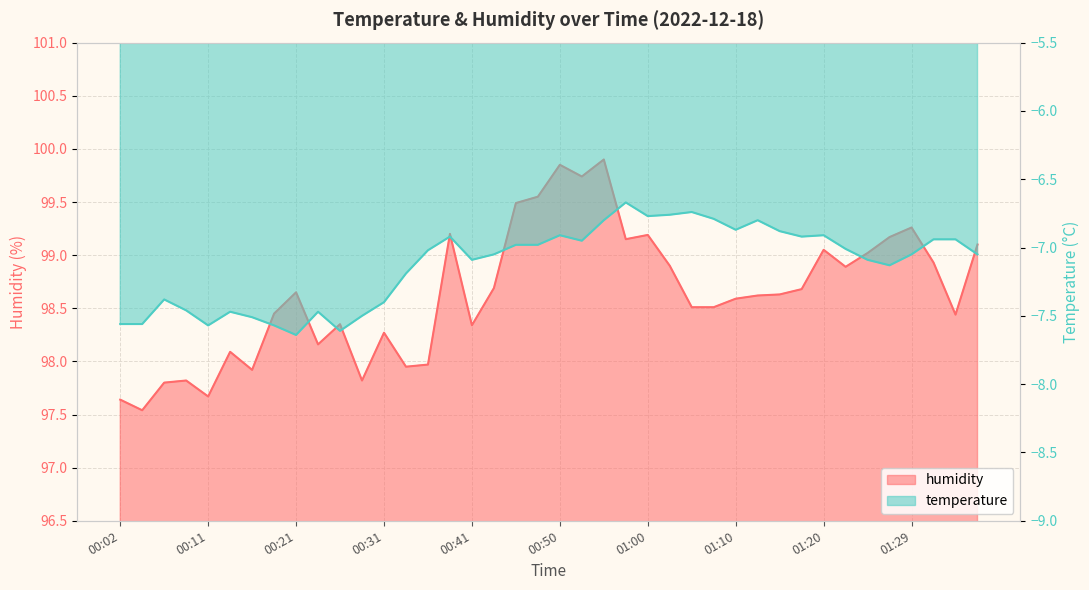

What is the difference between the maximum and second lowest values?

2.3